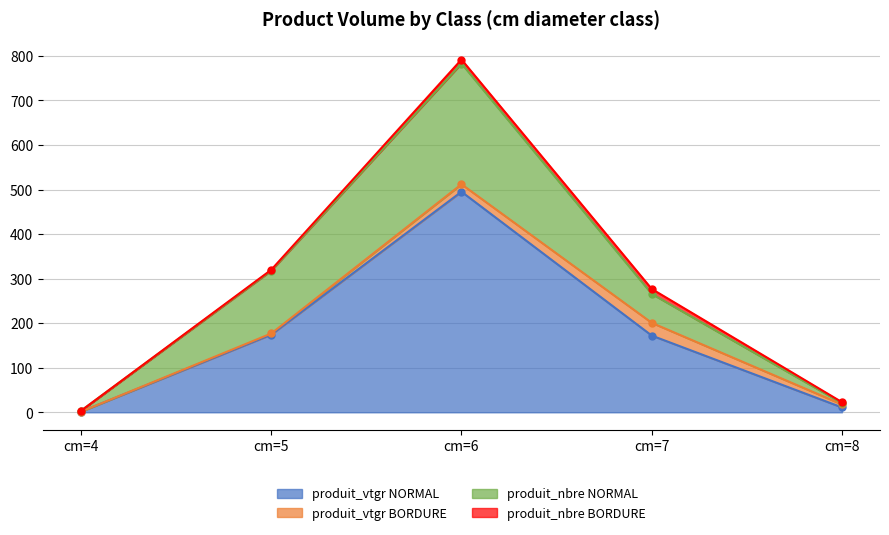

What value does the produit_vtgr NORMAL series have at cm=8?

10.9